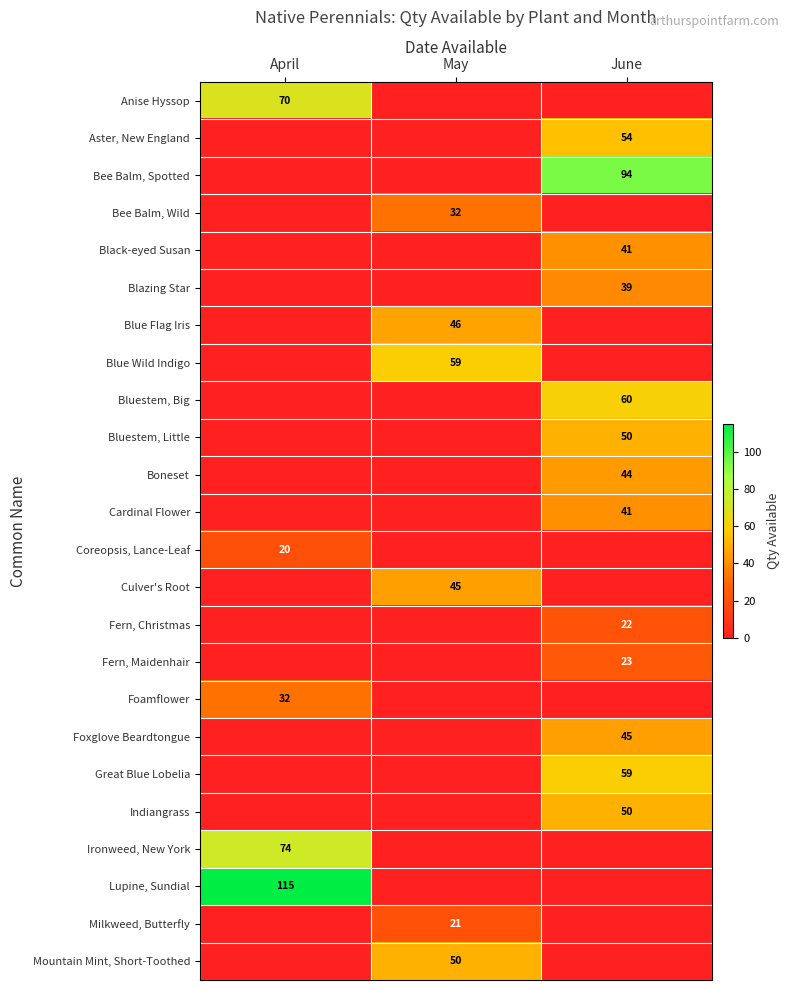

The value of Blue Wild Indigo at May is 26. True or false?

False